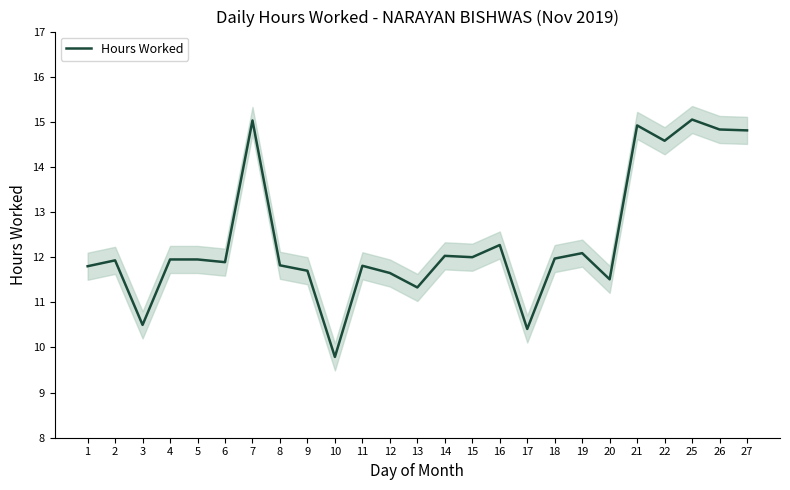

Is this an area chart (filled region under the line)?

No